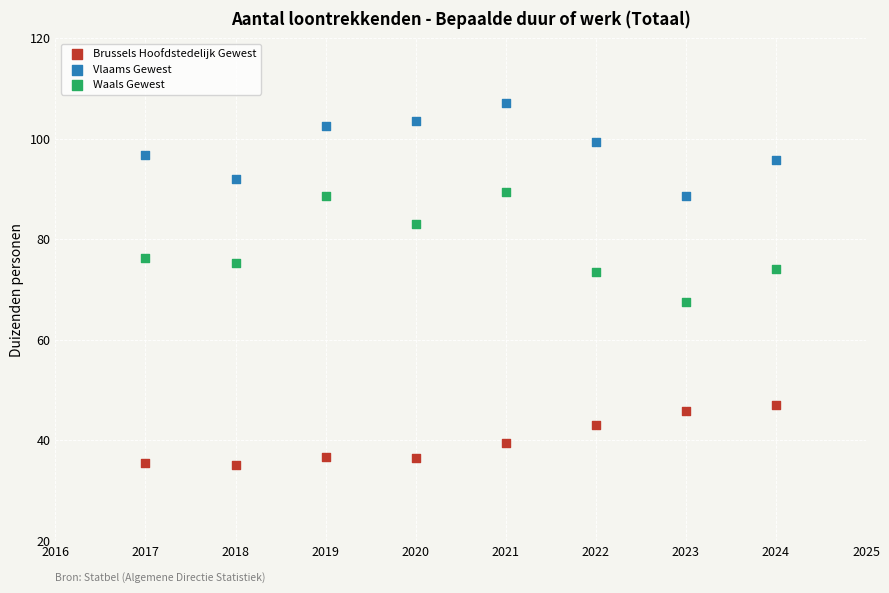

Which series contains the lowest Y value?

Brussels Hoofdstedelijk Gewest